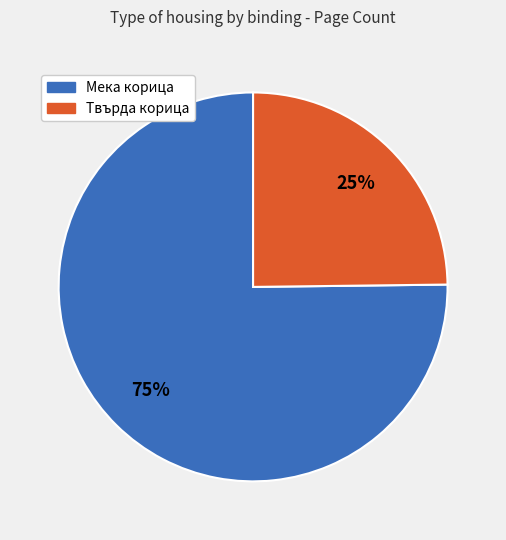

Does any single category account for the majority?

Yes